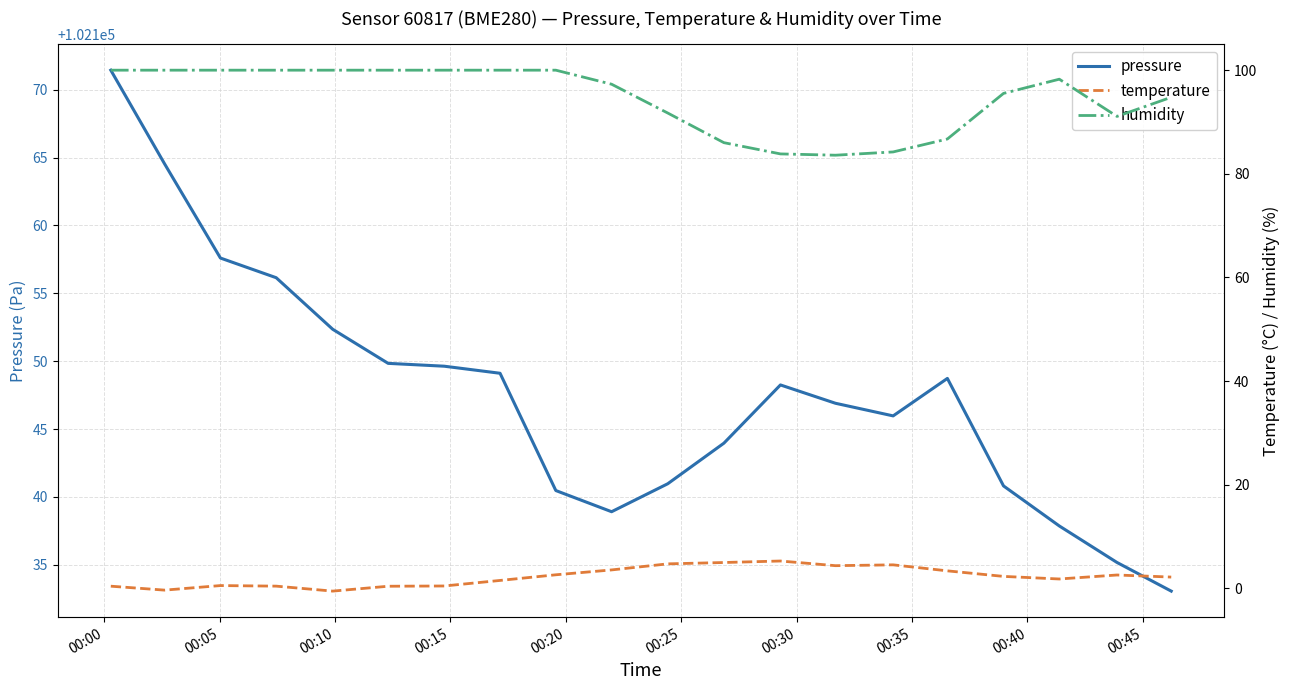

What is the minimum value for pressure?

102133.1